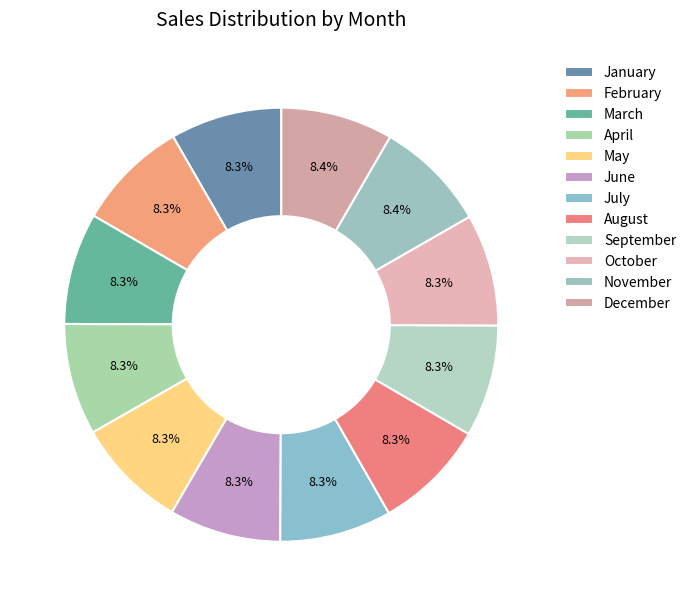

How many segments does this pie chart have?

12